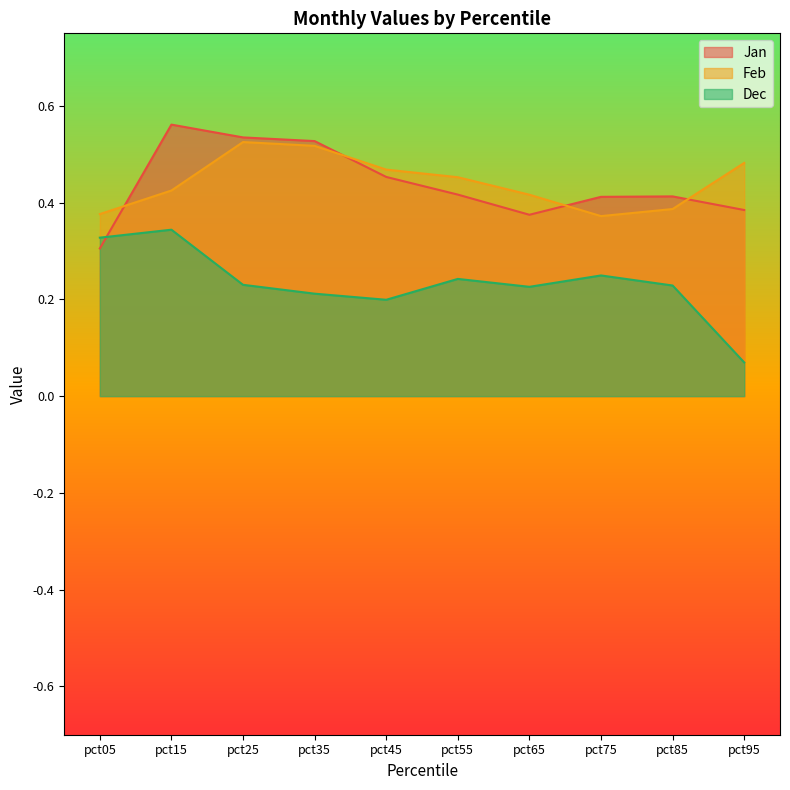

At pct25, list the series in order from largest to smallest.

Jan, Feb, Dec